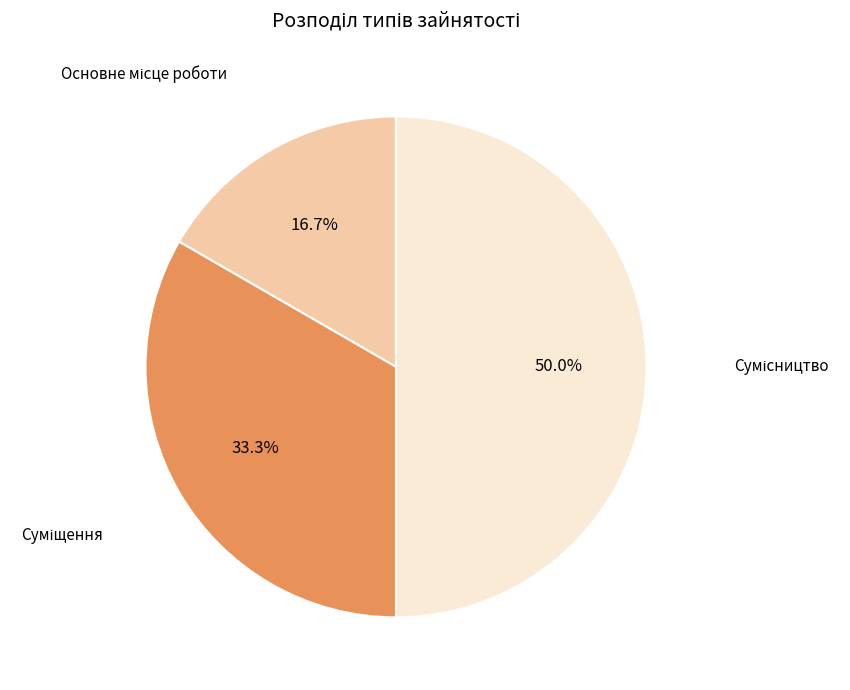

Rank the categories by value from lowest to highest.

Основне місце роботи, Суміщення, Сумісництво